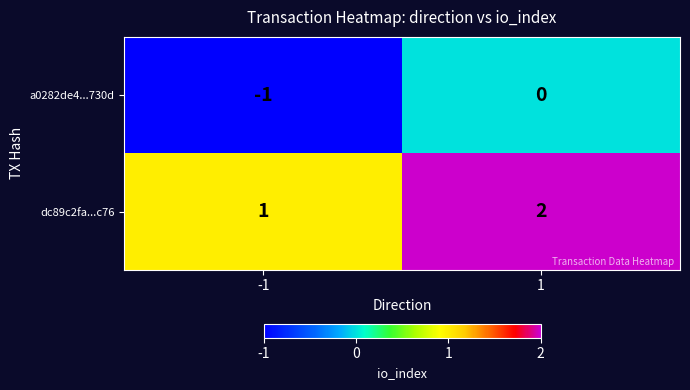

Reading left to right, extract all data points from this chart.

a0282de4...730d: -1=-1	1=0
dc89c2fa...c76: -1=1	1=2